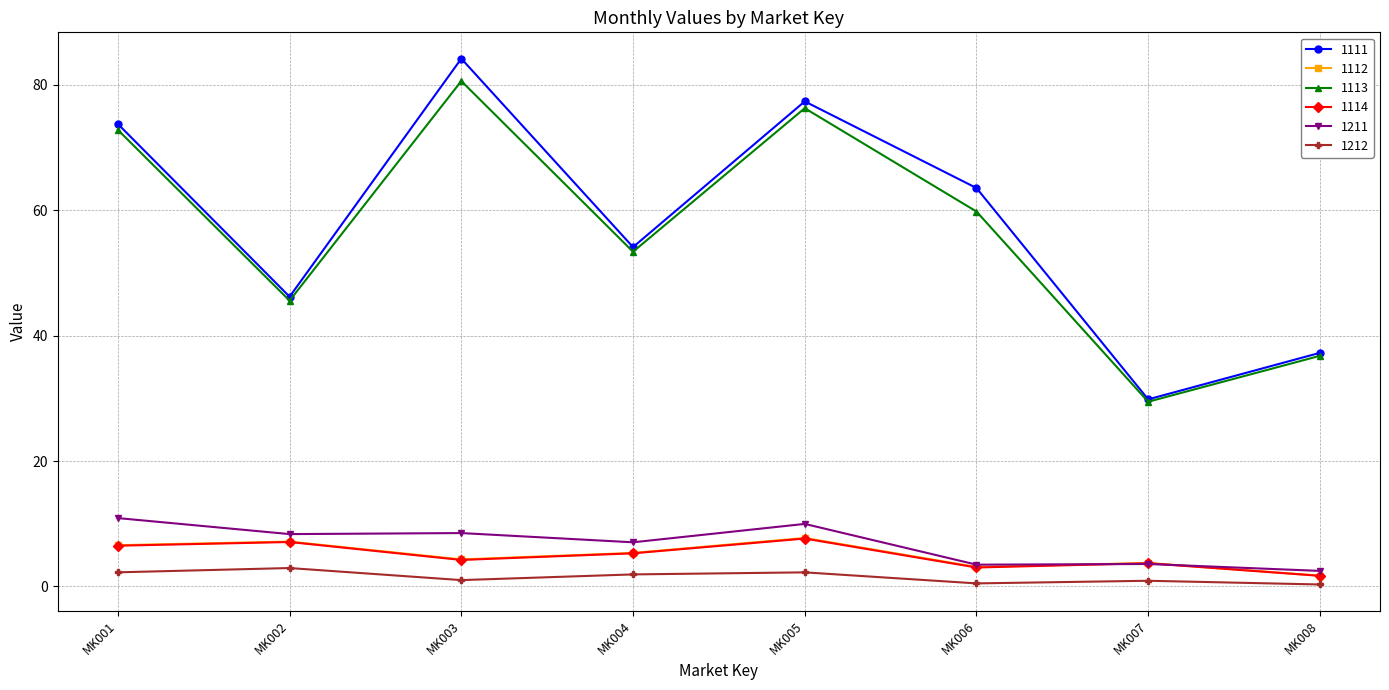

True or false: 1113 has a value of 72.8 at MK001.

True